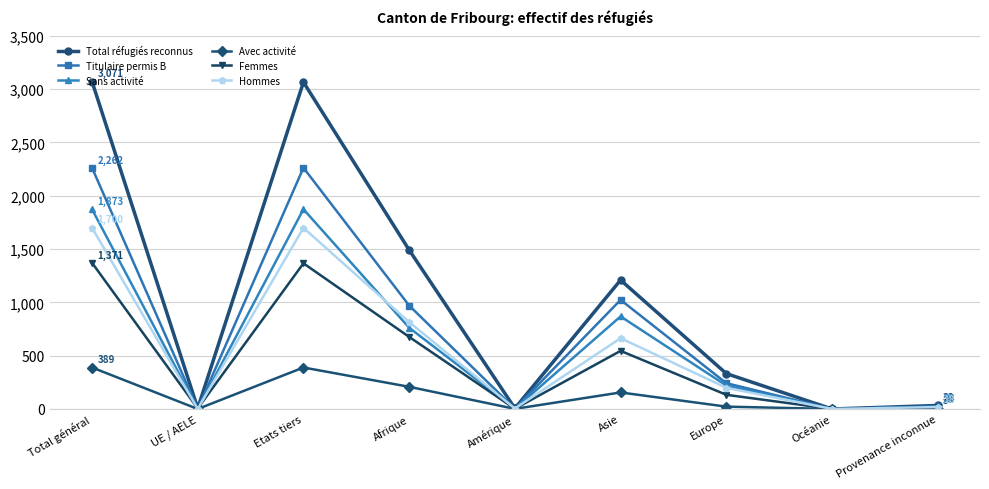

At which category does Total réfugiés reconnus reach its first local peak?

Etats tiers